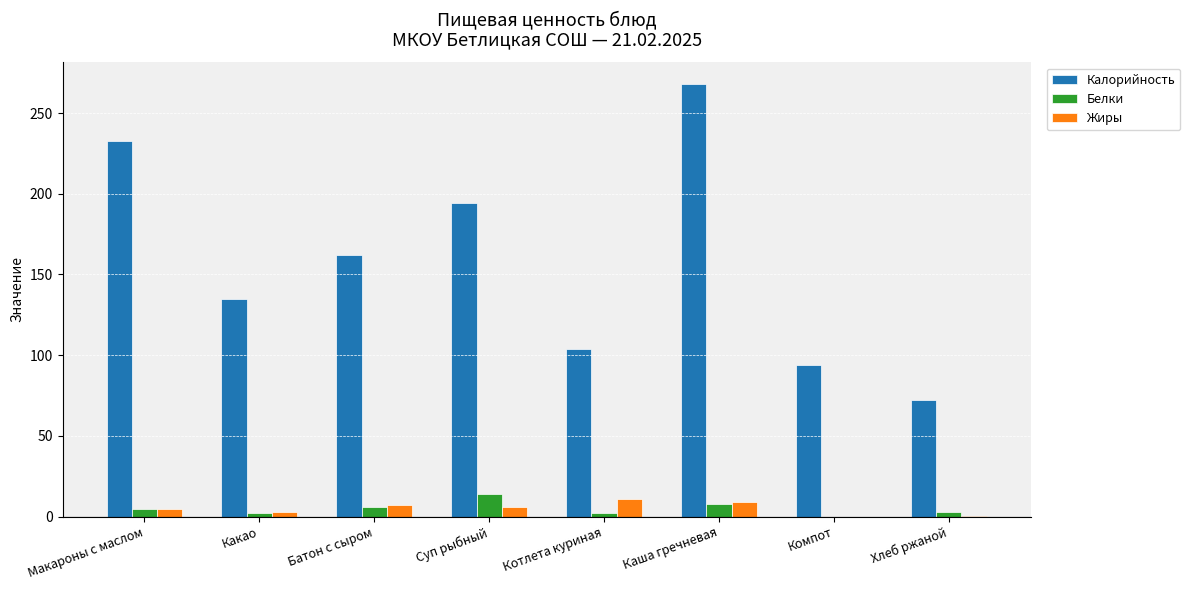

Which series has the largest range (max minus min)?

Калорийность